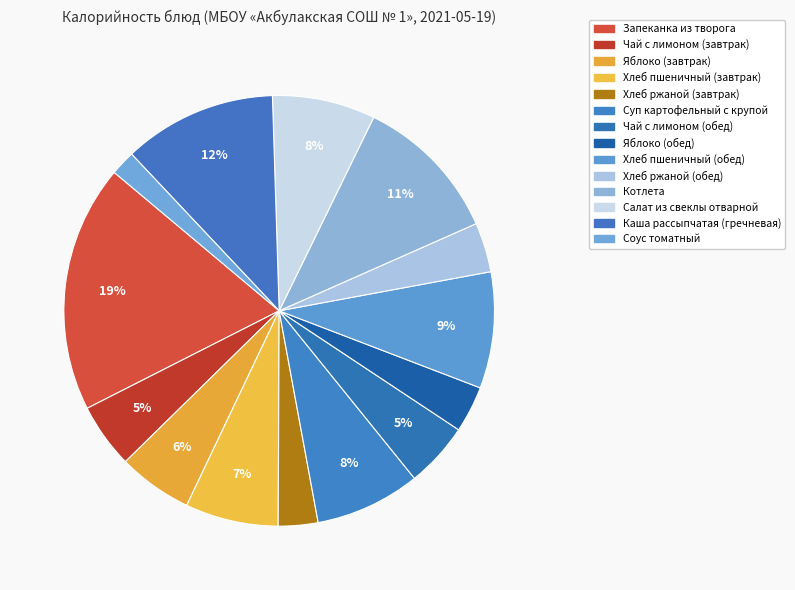

To the nearest percent, what percentage of the pie is Котлета?

11%